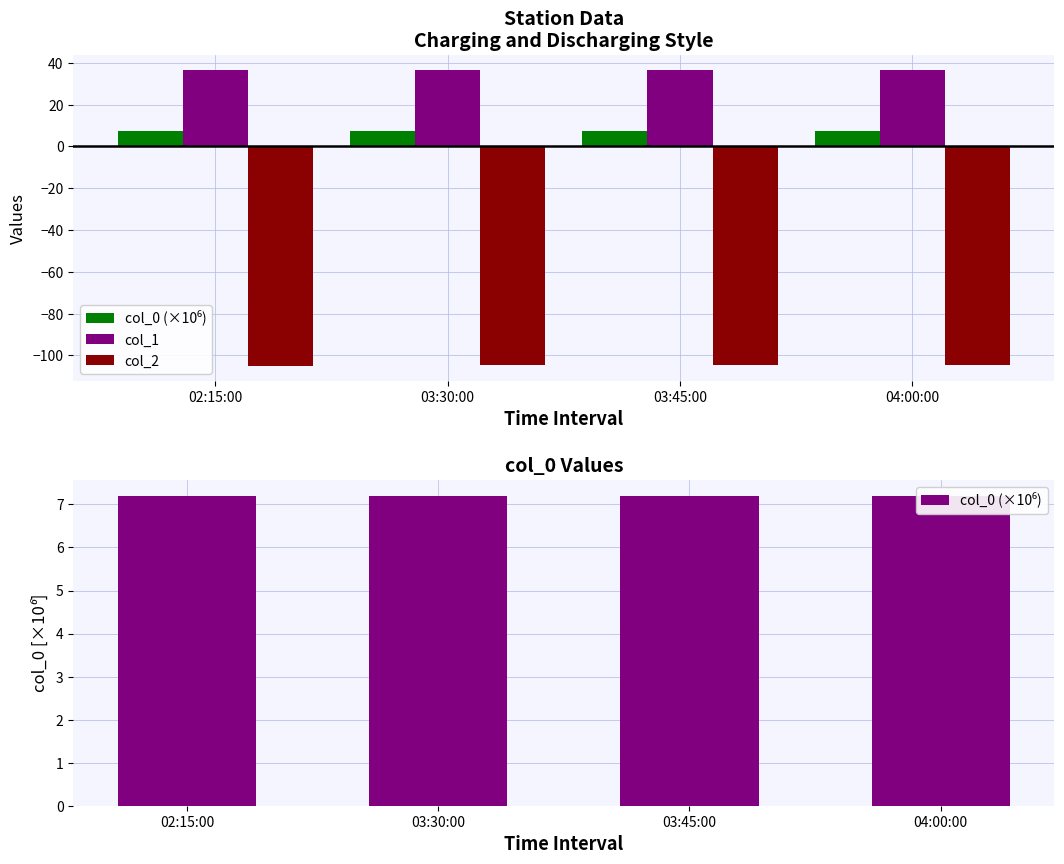

What is the highest value of the col_0 (×10⁶) series?

7.2